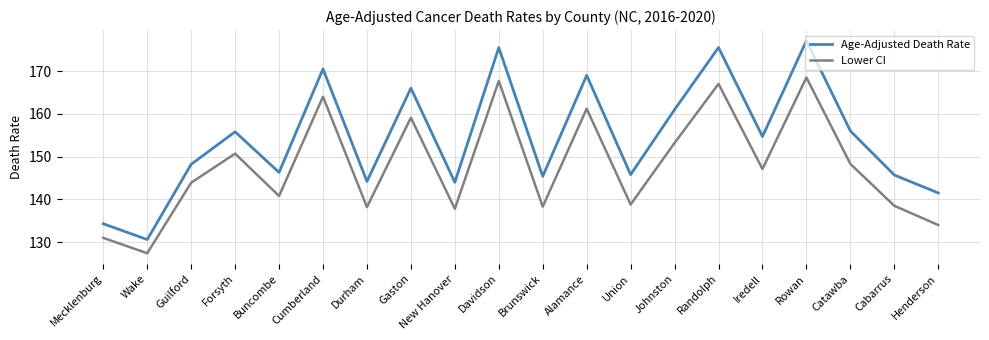

At which label does Lower CI first exceed 147?

Forsyth